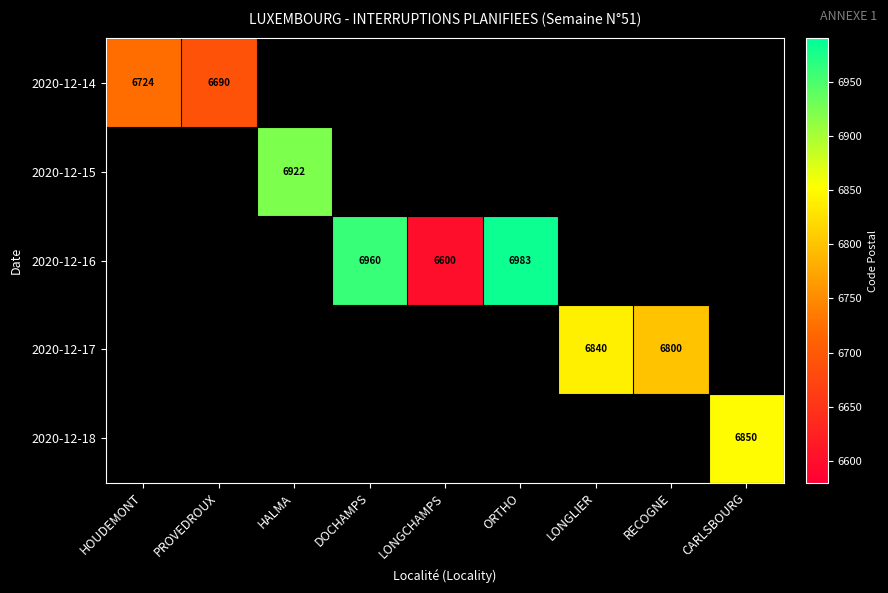

The value of 2020-12-17 at RECOGNE is 6800. True or false?

True